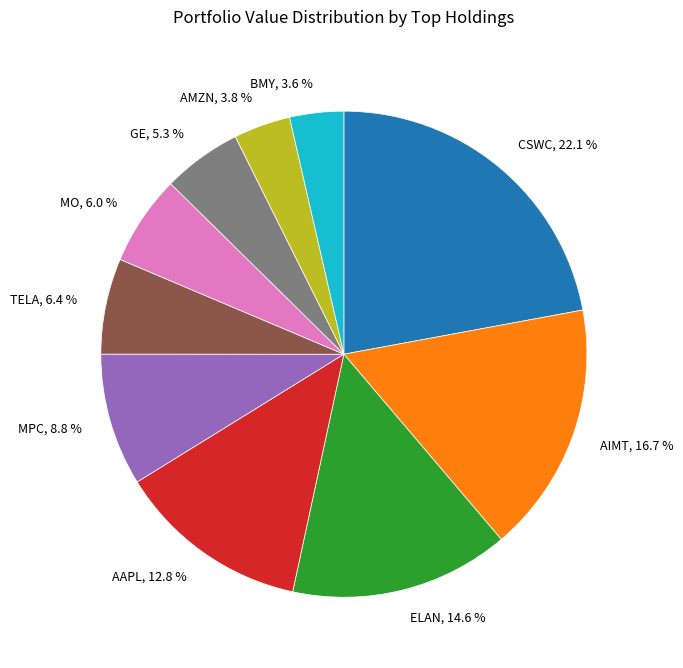

Which category has the biggest portion of the pie?

CSWC